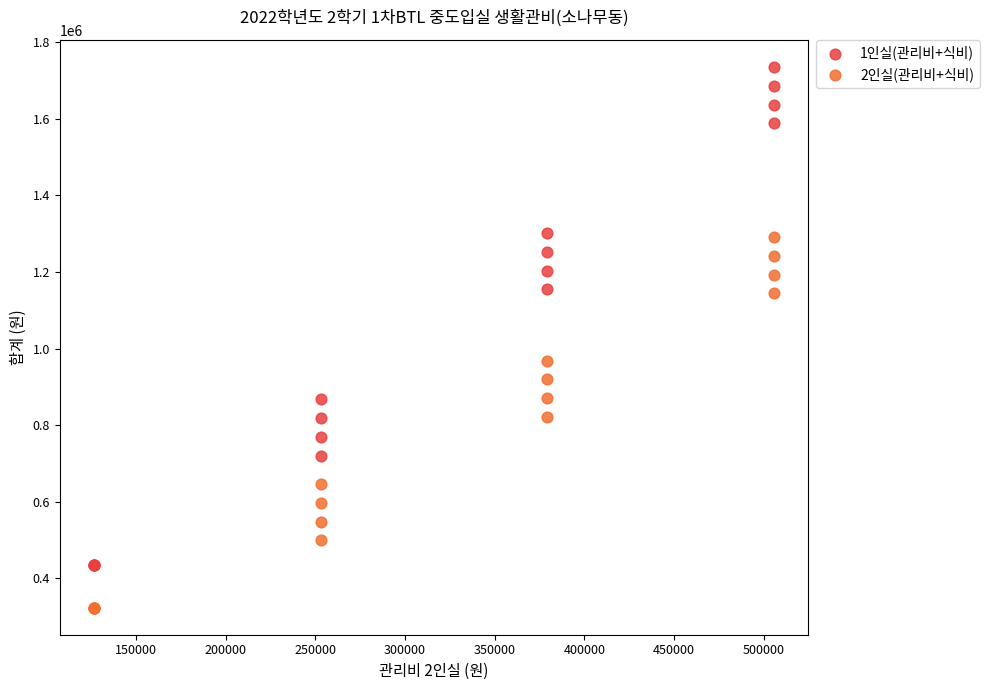

Which series has the widest spread of Y values?

1인실(관리비+식비)